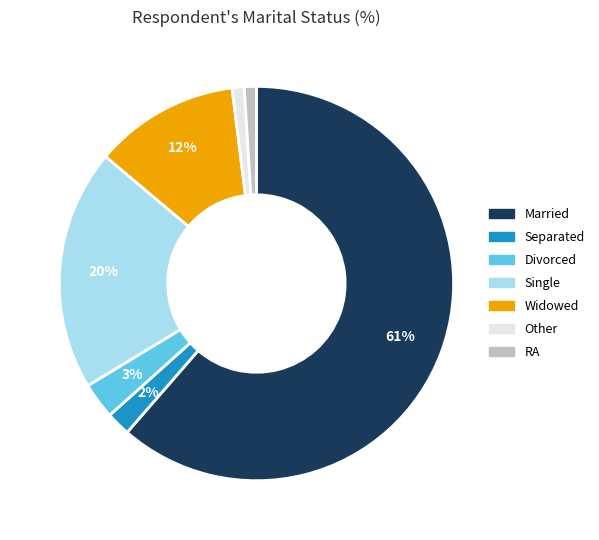

To the nearest percent, what is the difference between the Separated and Married slice percentages?

59%